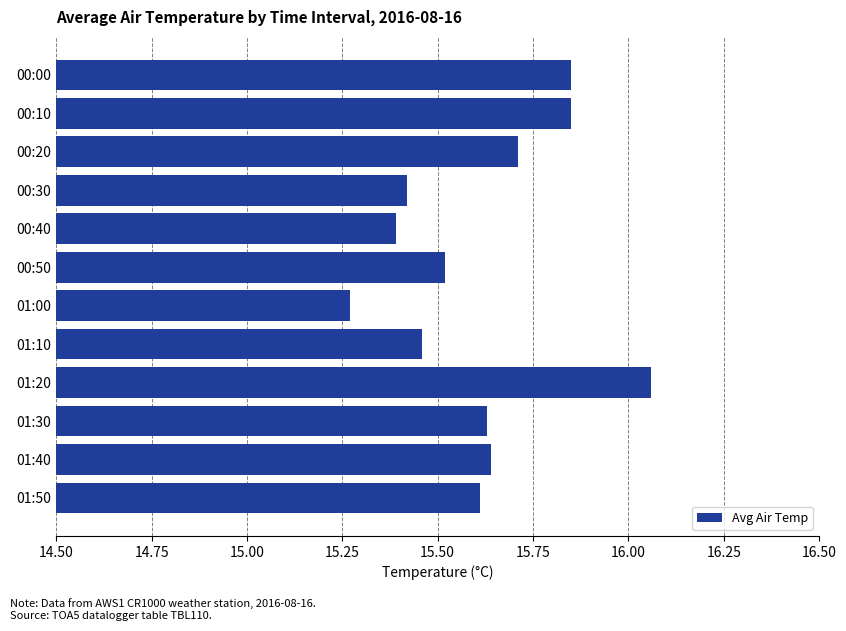

At which label is the value closest to 15?

01:00